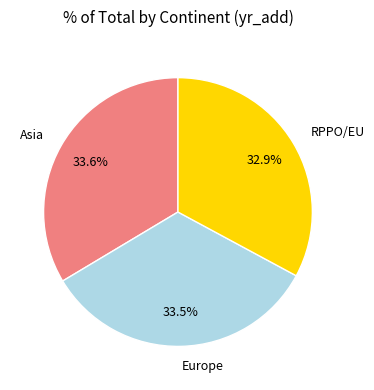

How many slices are in this pie chart?

3